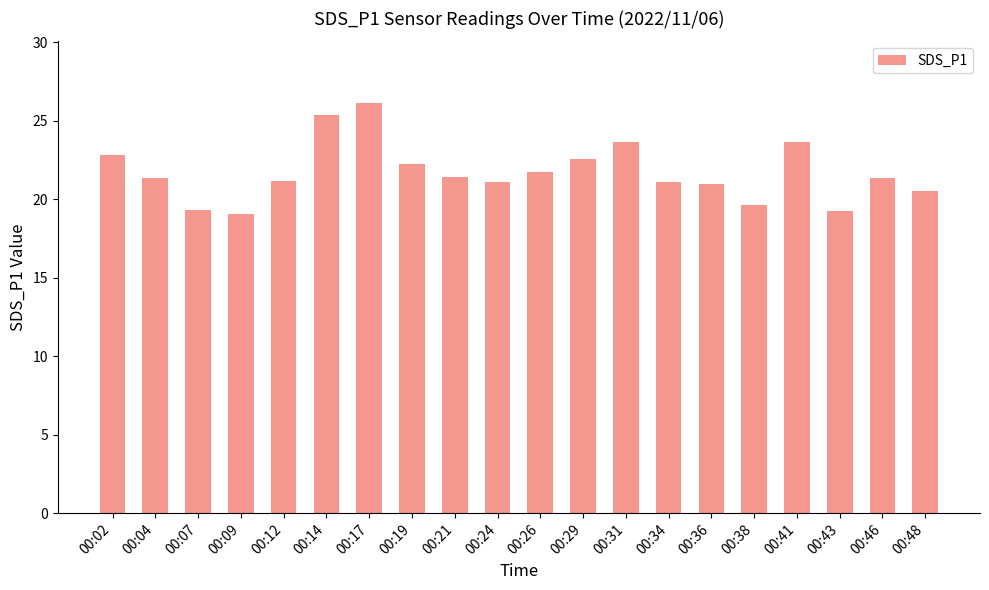

Are the bars horizontal?

No